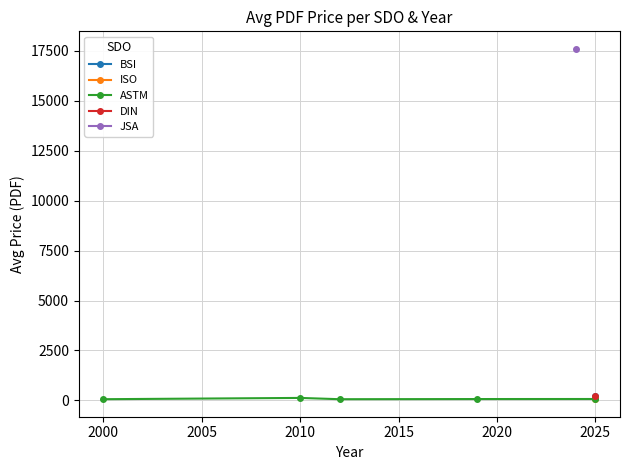

Does the chart display data point markers on the line(s)?

Yes